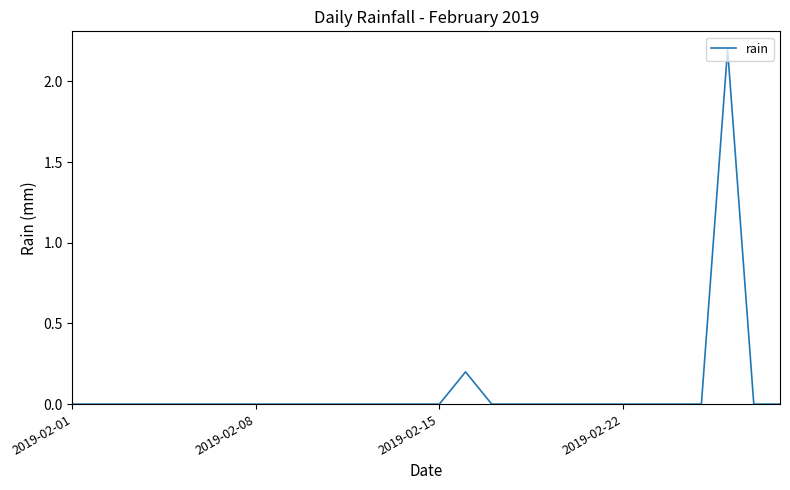

What is the greatest value displayed?

2.2